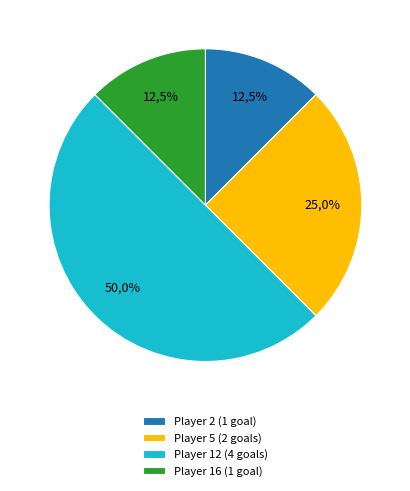

Is Player 23 the majority of the pie?

No